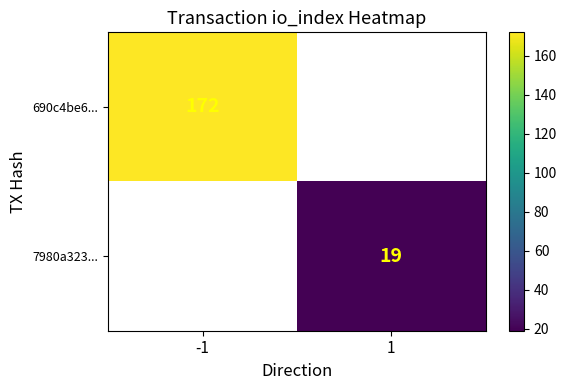

Is it true that 690c4be6... equals 301 at -1?

False